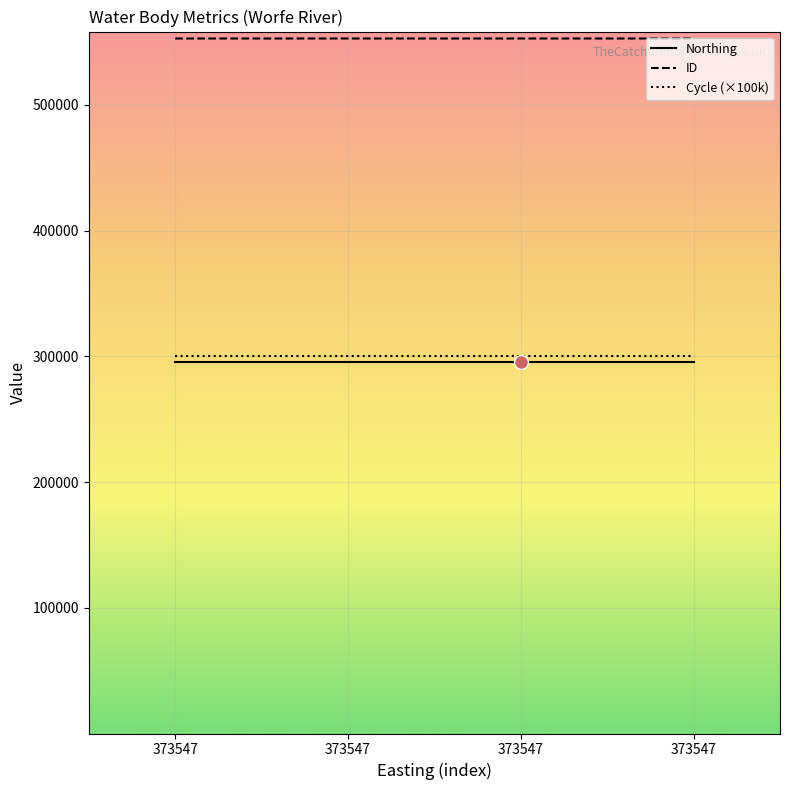

Reading right to left, what are all the values shown in this chart?

Northing: 373547=295716	373547=295716	373547=295716	373547=295716
ID: 373547=552696	373547=552697	373547=552698	373547=552699
Cycle (×100k): 373547=300000	373547=300000	373547=300000	373547=300000